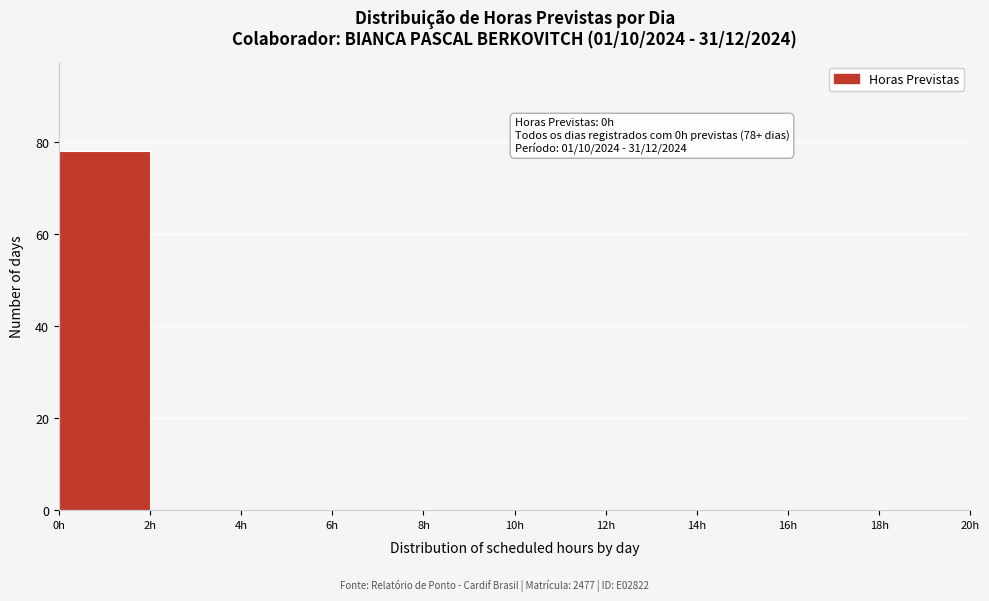

Which range on the x-axis has the tallest bar?

0 to 2